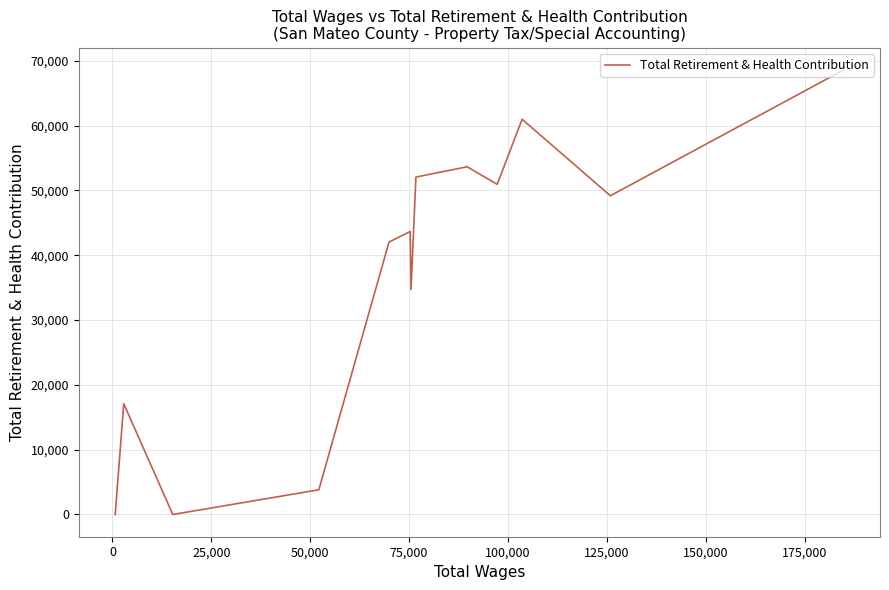

Does the chart have visible grid lines?

Yes